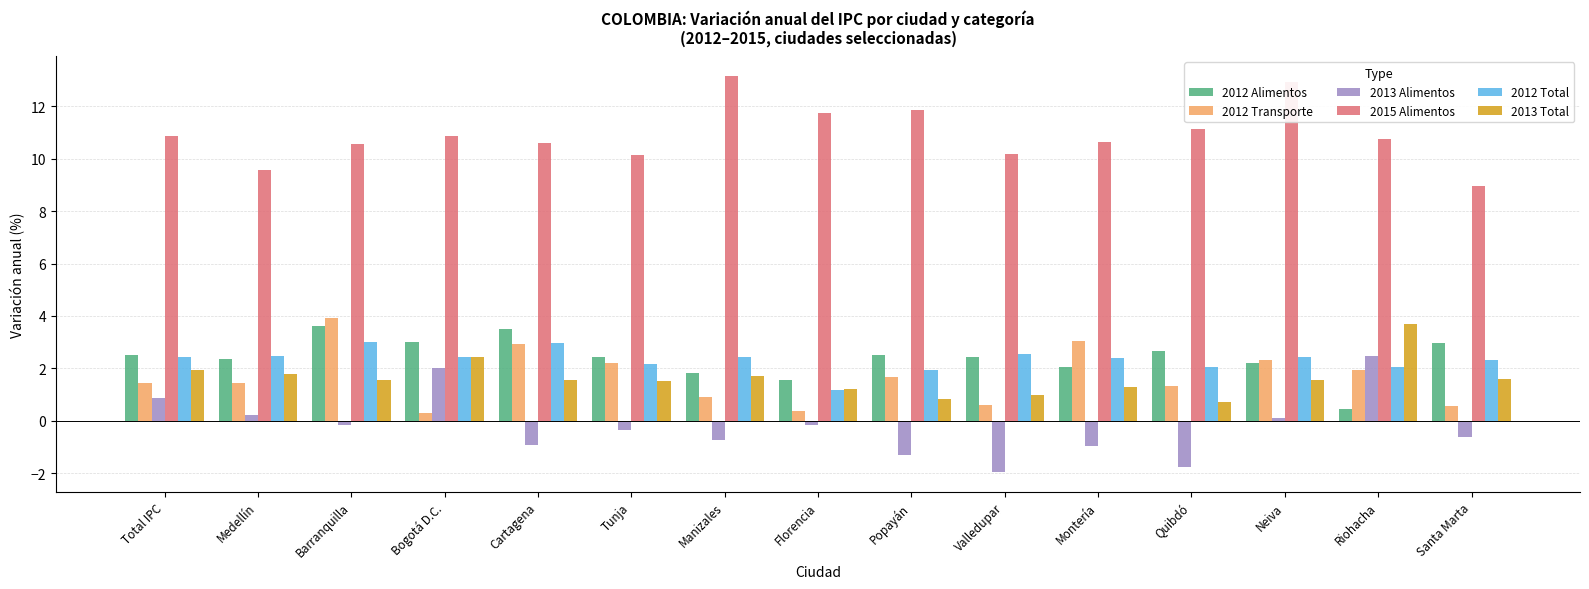

Is the value of 2012 Transporte at Tunja greater than the value of 2012 Total at Quibdó?

Yes